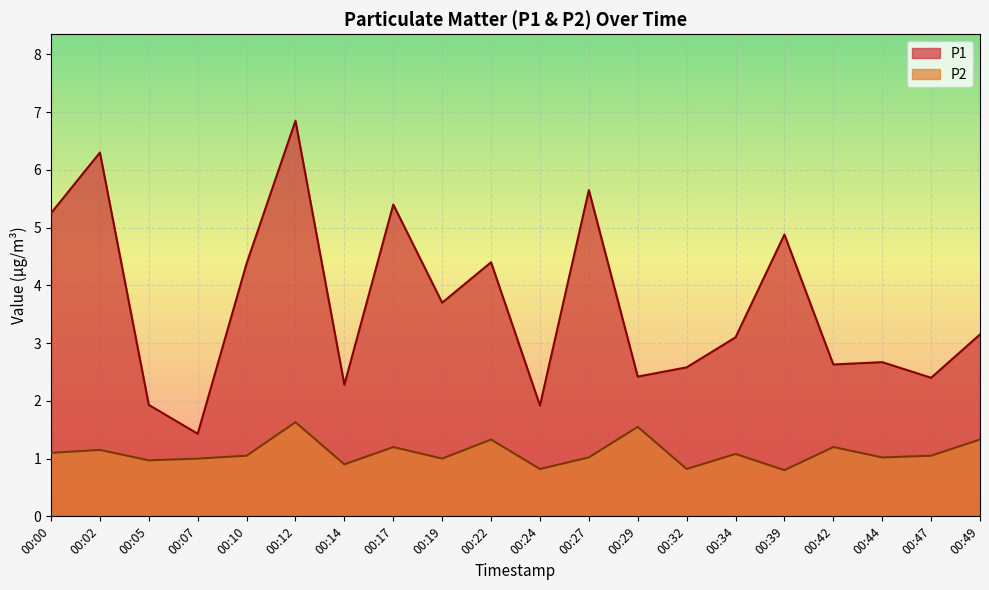

Reading right to left, extract all data points from this chart.

P1: 00:49=3.1	00:47=2.4	00:44=2.7	00:42=2.6	00:39=4.9	00:34=3.1	00:32=2.6	00:29=2.4	00:27=5.7	00:24=1.9	00:22=4.4	00:19=3.7	00:17=5.4	00:14=2.3	00:12=6.8	00:10=4.4	00:07=1.4	00:05=1.9	00:02=6.3	00:00=5.2
P2: 00:49=1.3	00:47=1.1	00:44=1.0	00:42=1.2	00:39=0.8	00:34=1.1	00:32=0.8	00:29=1.6	00:27=1.0	00:24=0.8	00:22=1.3	00:19=1.0	00:17=1.2	00:14=0.9	00:12=1.6	00:10=1.1	00:07=1.0	00:05=1.0	00:02=1.1	00:00=1.1